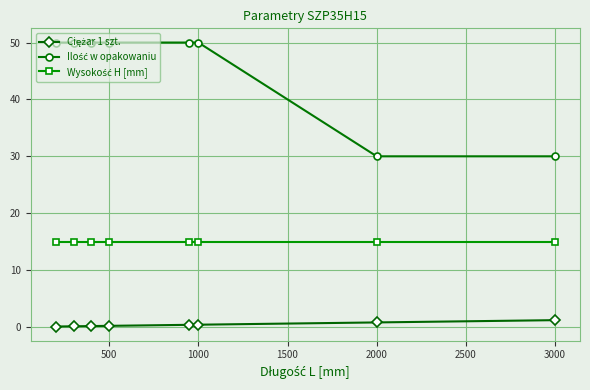

At how many categories does at least one series exceed 33?

6